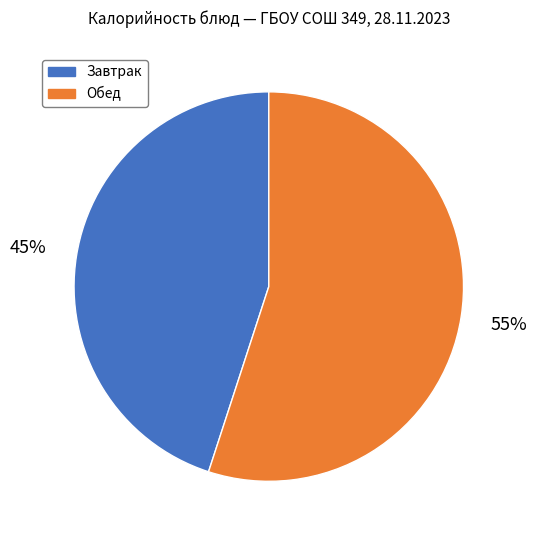

Approximately how many times larger is the value at Обед compared to Завтрак?

1.2